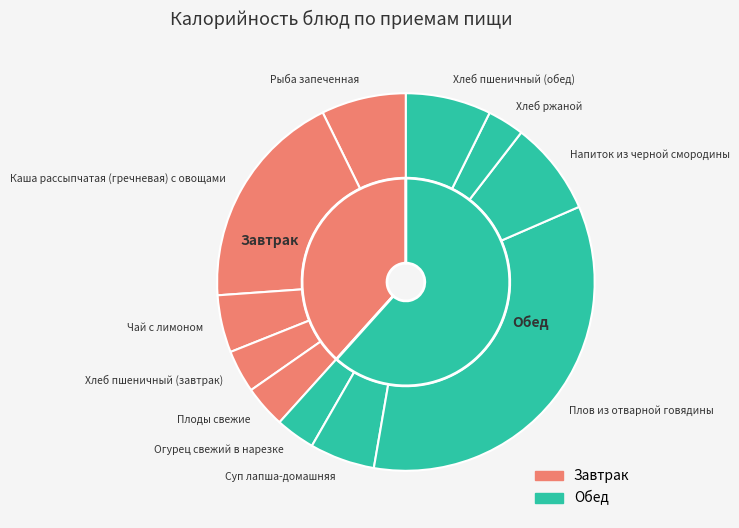

What portion of the pie excludes Плов из отварной говядины?

65.8%